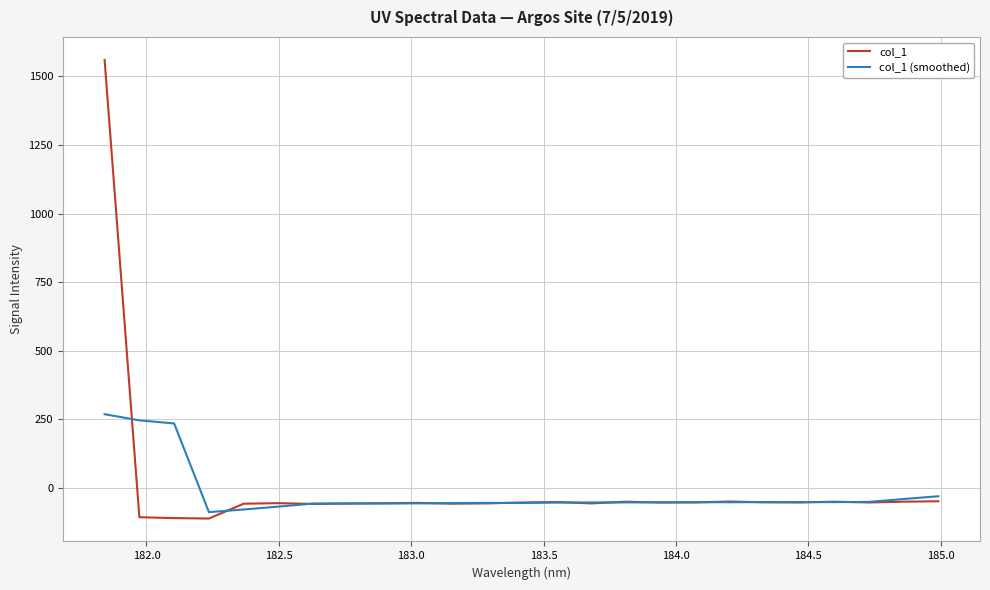

What is the sum of all col_1 (smoothed) values?

-466.5